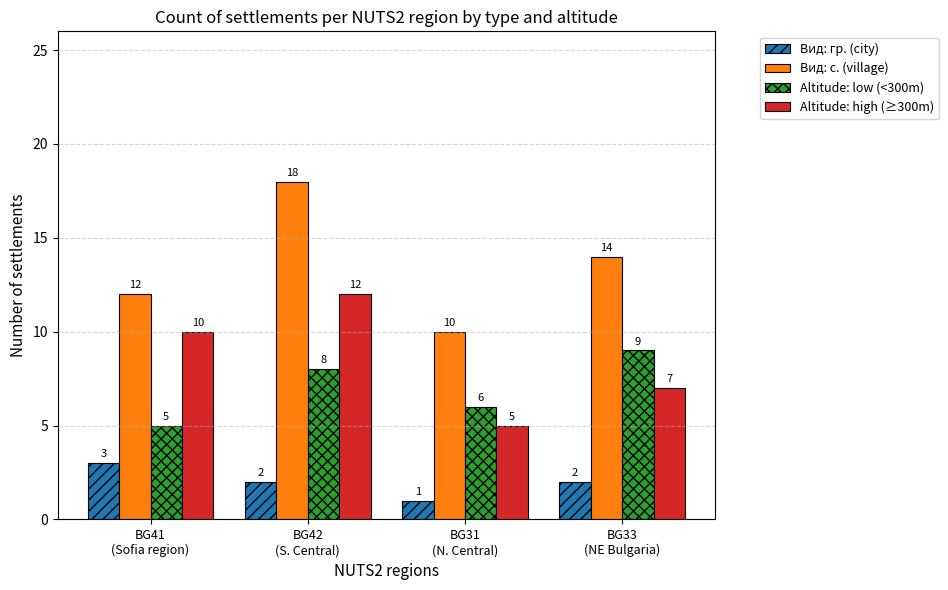

True or false: Вид: гр. (city) has a value of 1 at BG42
(S. Central).

False